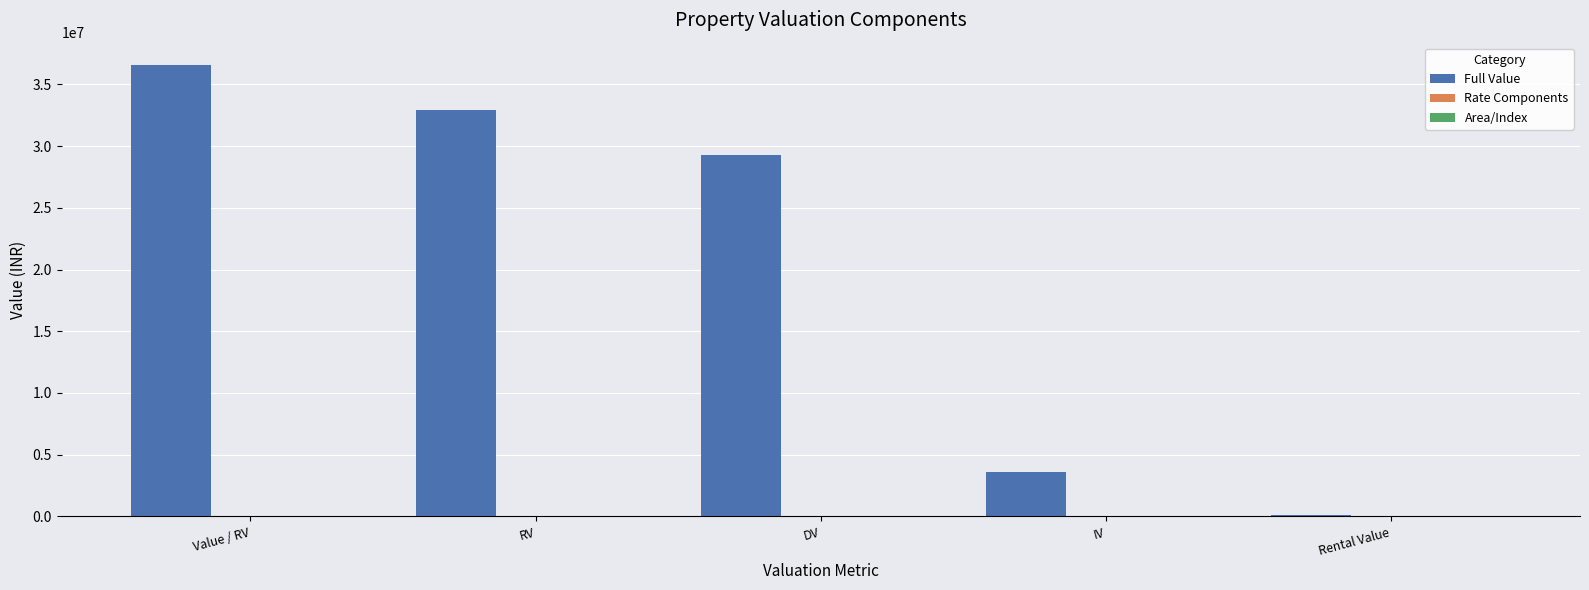

True or false: Full Value has a value of 6190270 at IV.

False